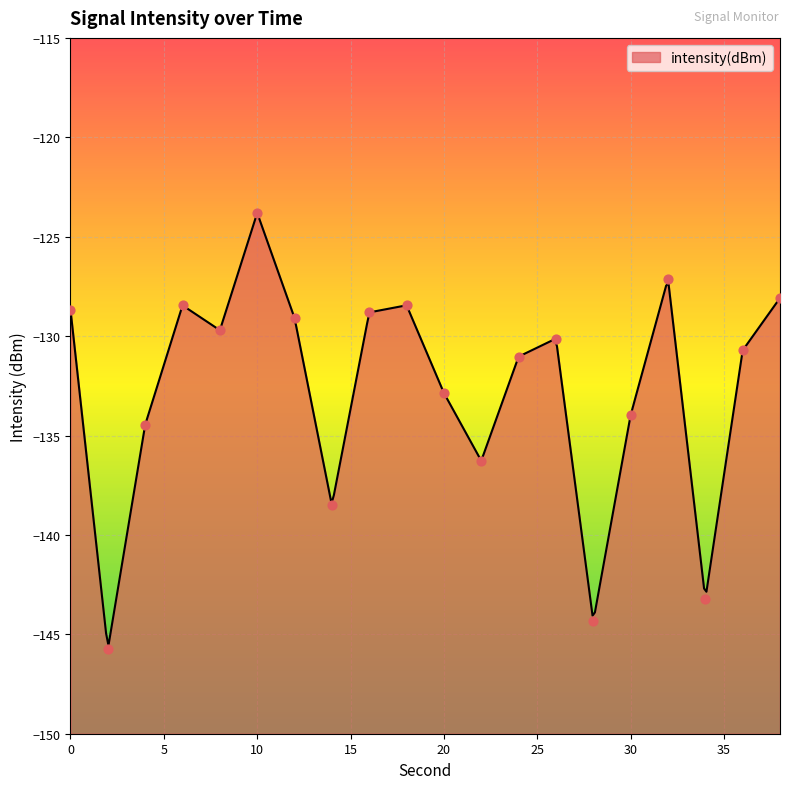

What is the change in value from 6 to 32?

+1.3